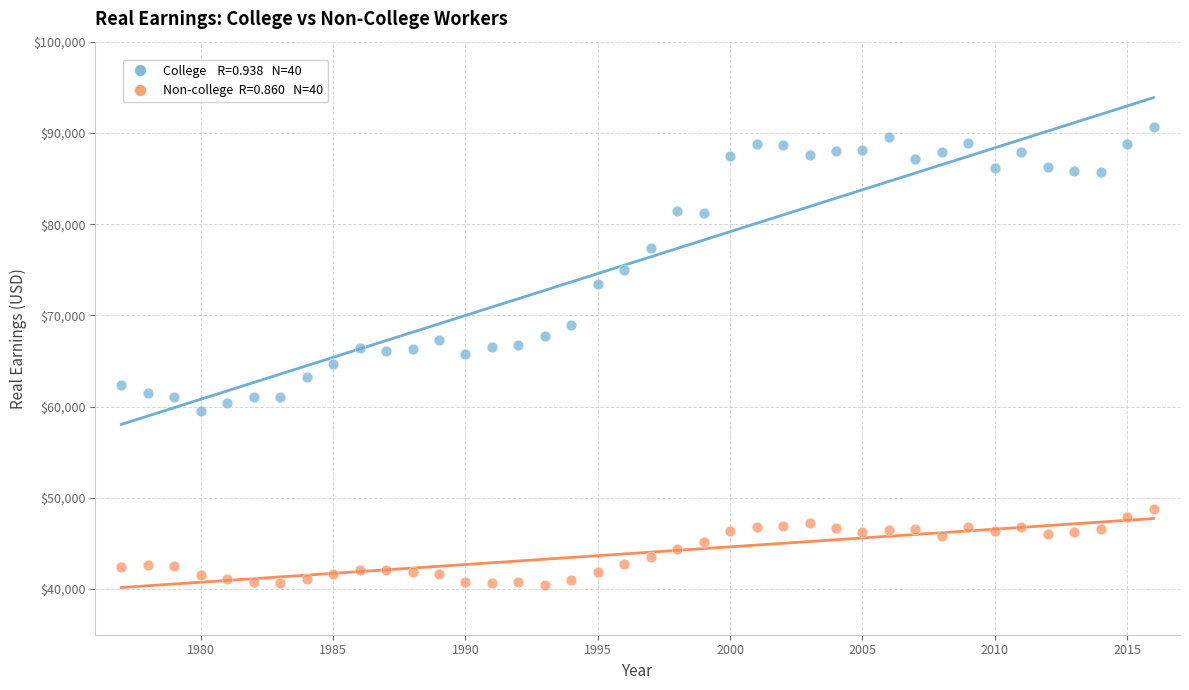

Across all data points, what is the range of X values (max minus min)?

39.0